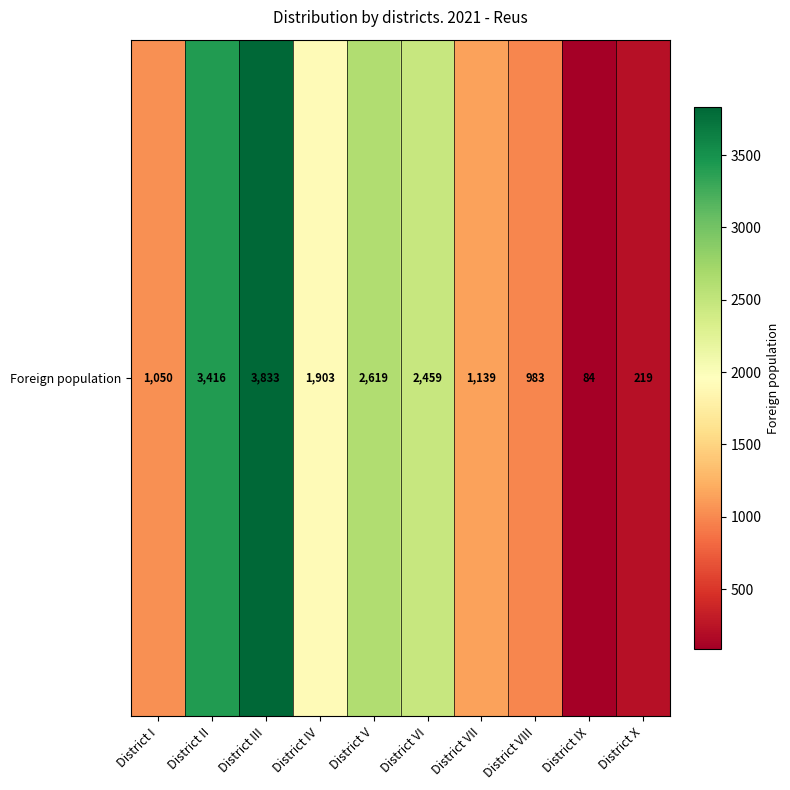

Is it true that the value at District III is 3833?

True